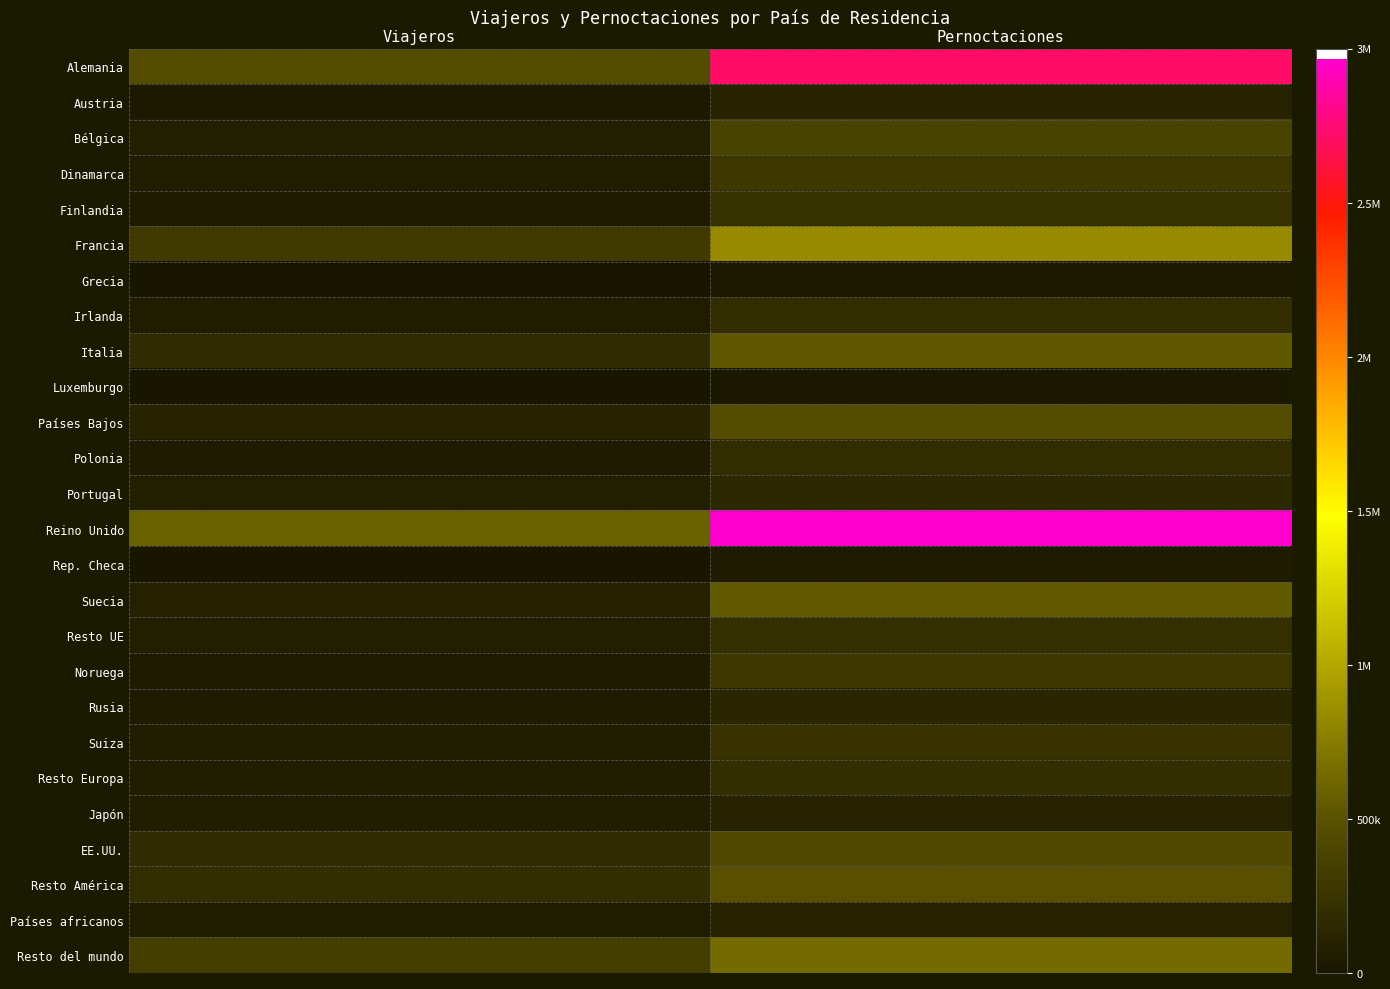

At how many categories does at least one series exceed 2170165?

1